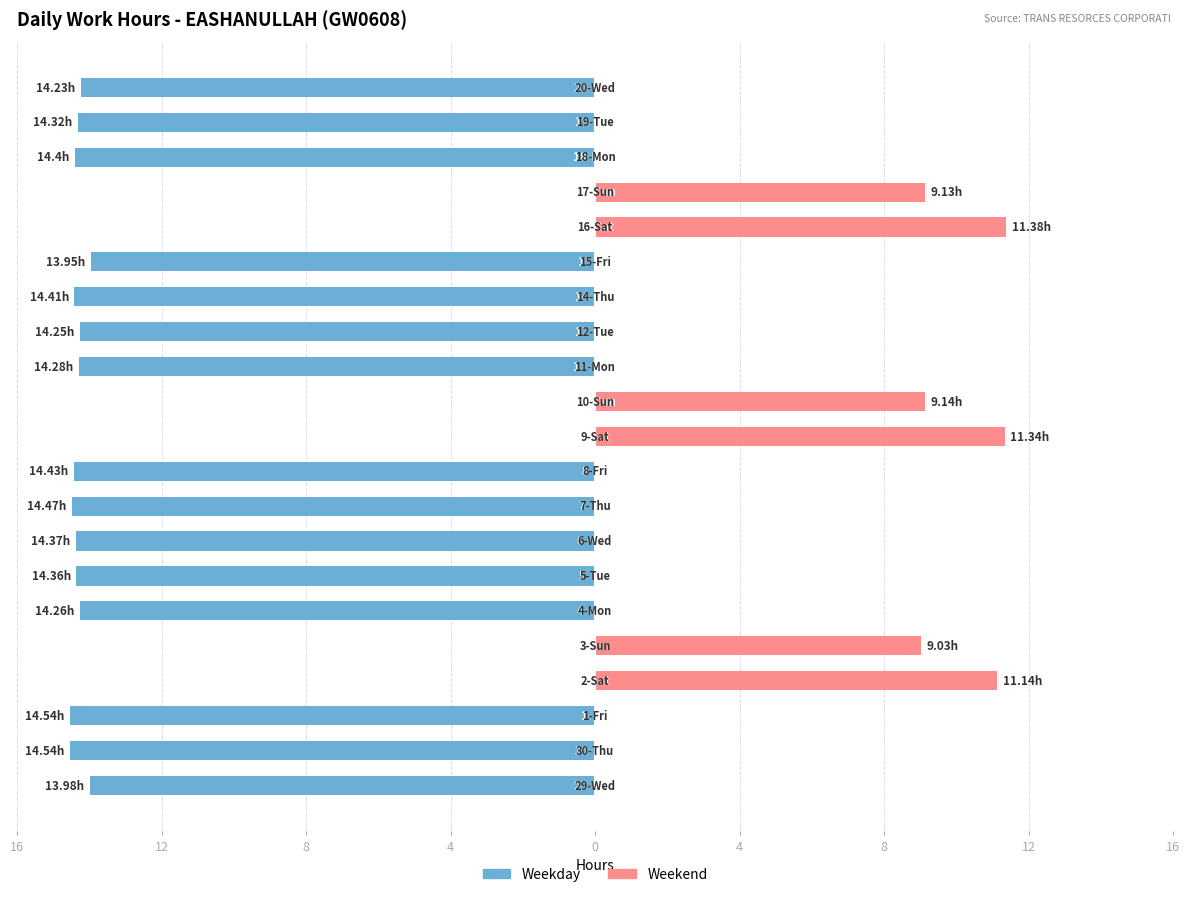

At 17, list the series in order from largest to smallest.

Weekend, Weekday